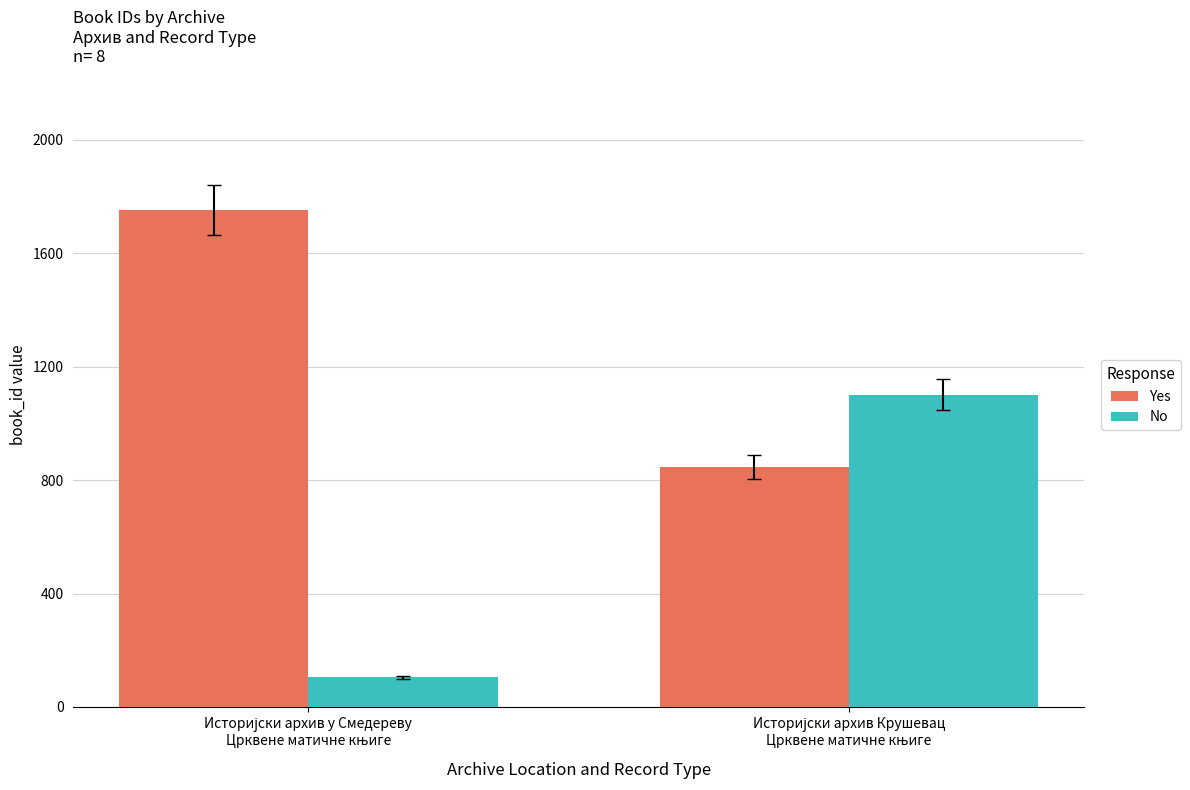

What is the minimum value shown in the chart?

104